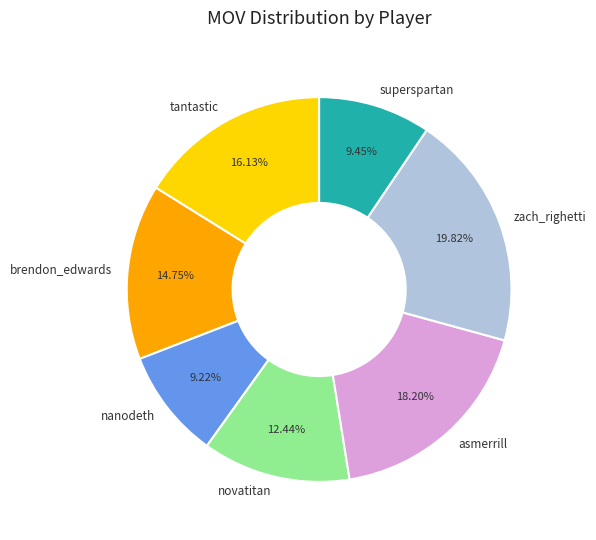

How many segments does this pie chart have?

7